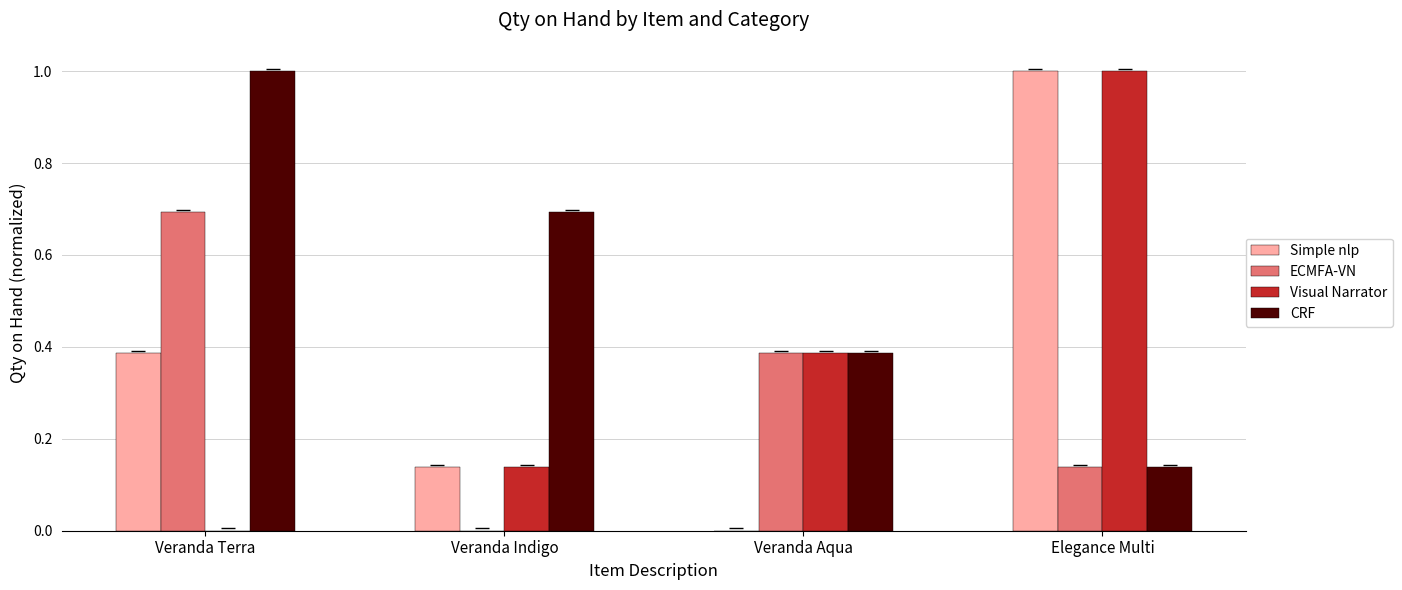

What is the total value across all series at Veranda Terra?

2.1